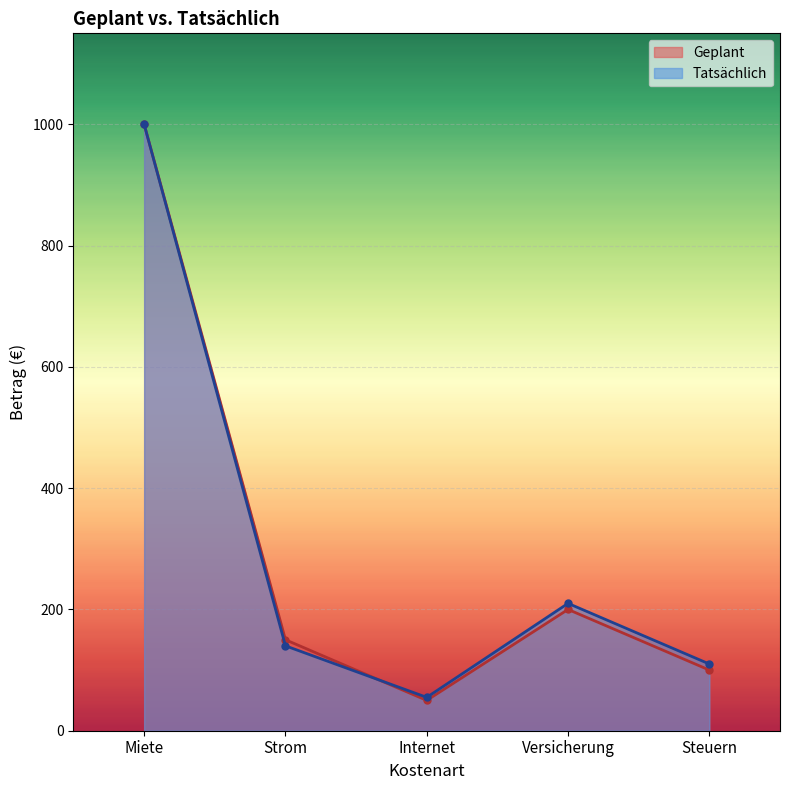

How many data points in Tatsächlich are above 140?

2